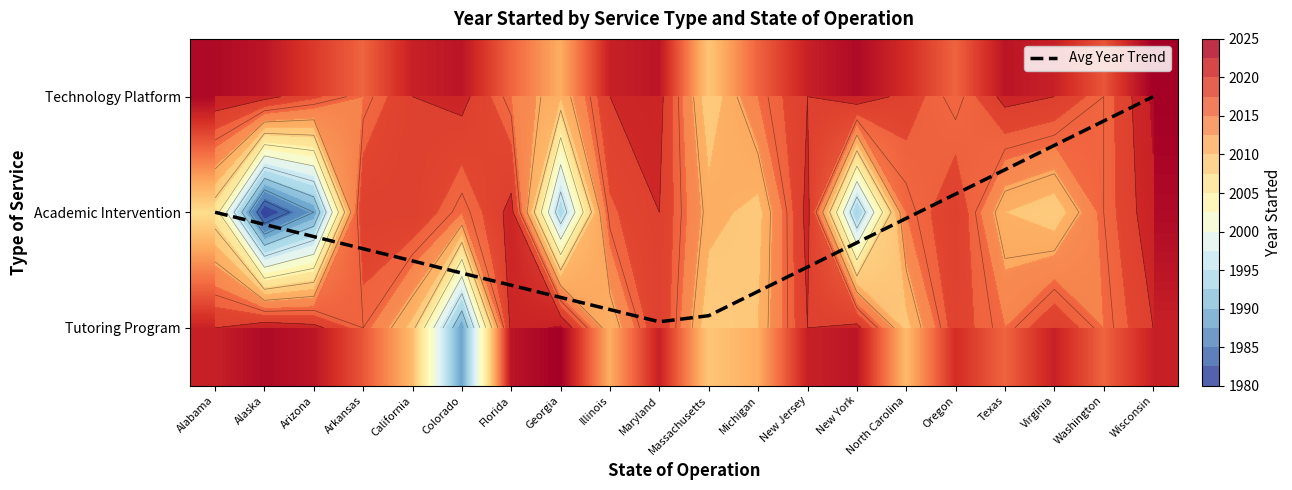

What is the sum of the Academic Intervention values at Alabama and New York?

3998.0